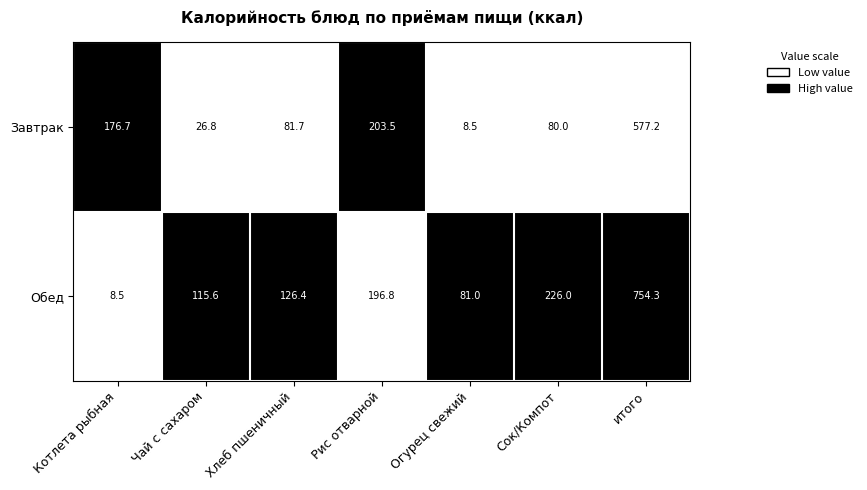

True or false: Завтрак has a value of 5.3 at Огурец свежий.

False